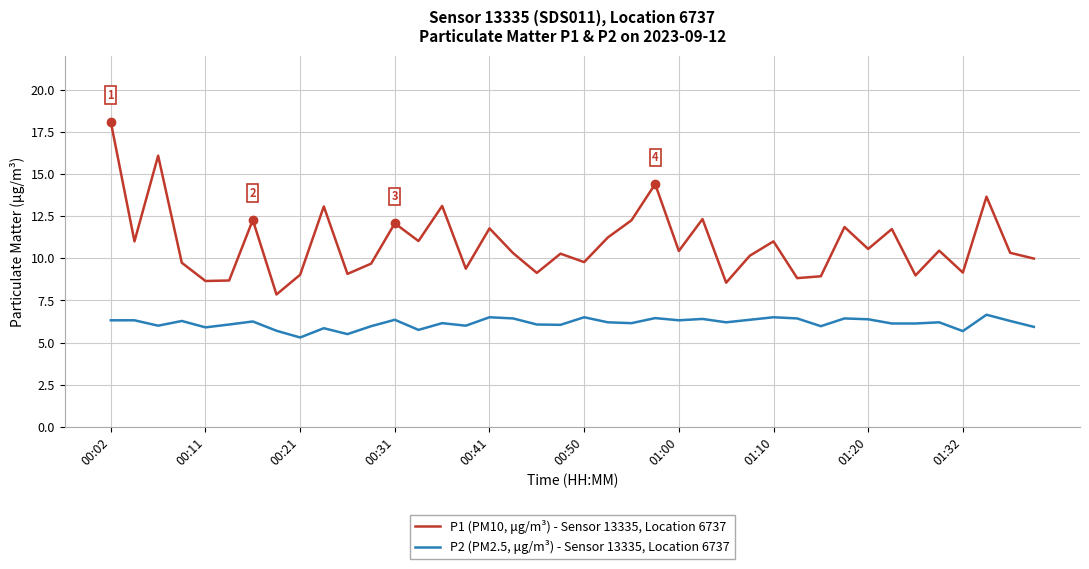

What is the maximum value for P1 (PM10, μg/m³) - Sensor 13335, Location 6737?

18.1